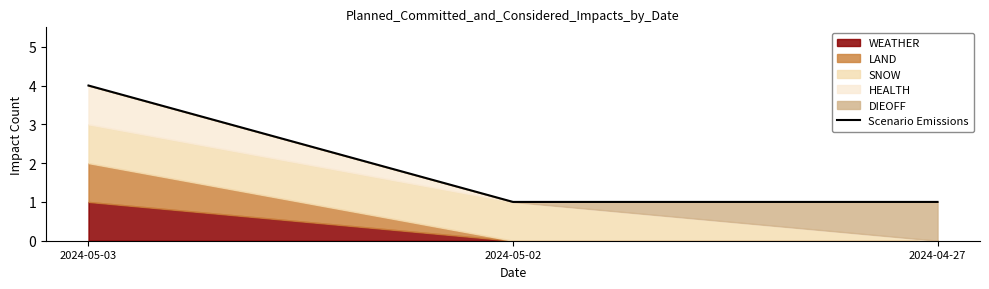

What is the label of the 3rd point from the right?

2024-05-03